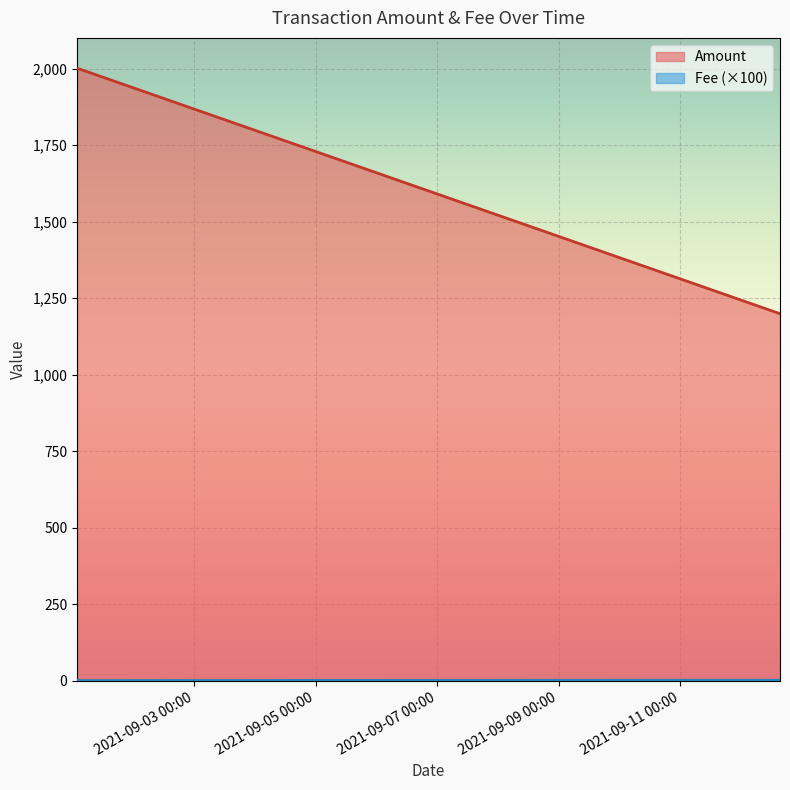

What are all the series names shown in the legend?

Amount, Fee